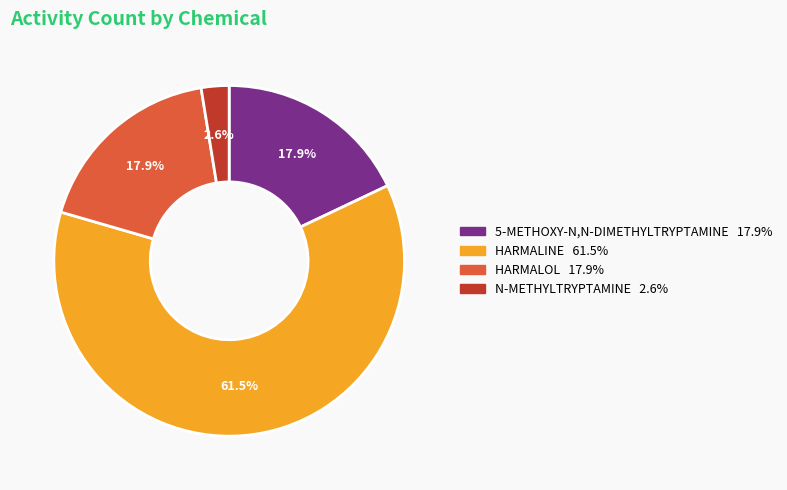

Does HARMALINE account for over 50% of the chart?

Yes